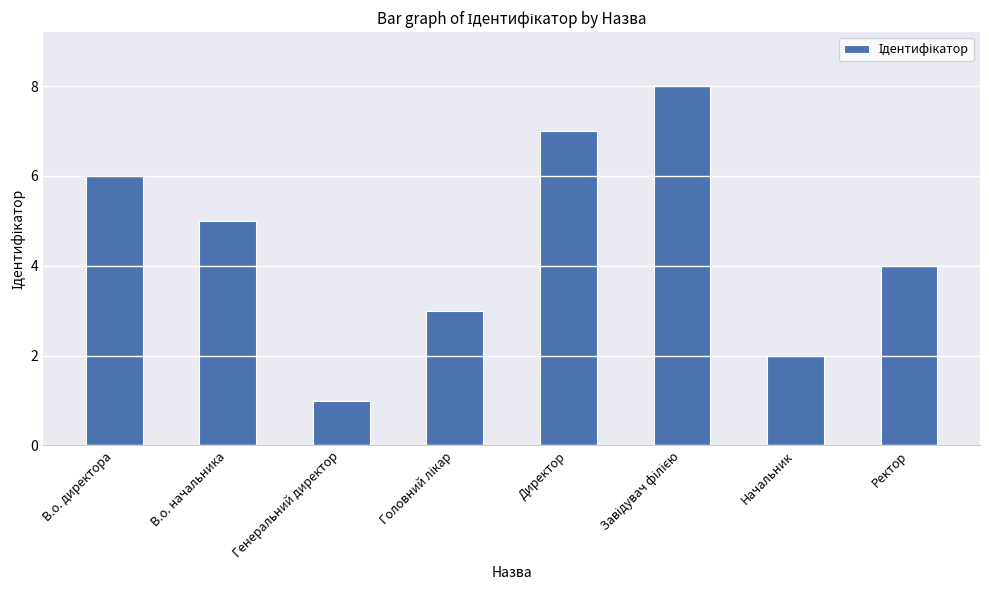

What is the sum of all values?

36